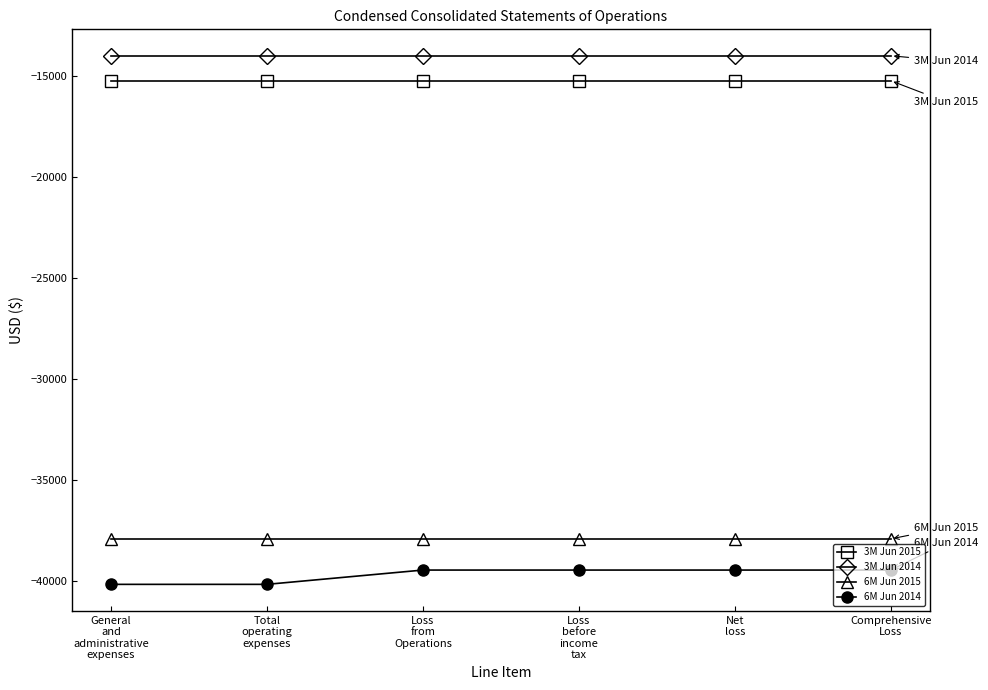

The value of 6M Jun 2014 at Total
operating
expenses is -10938. True or false?

False